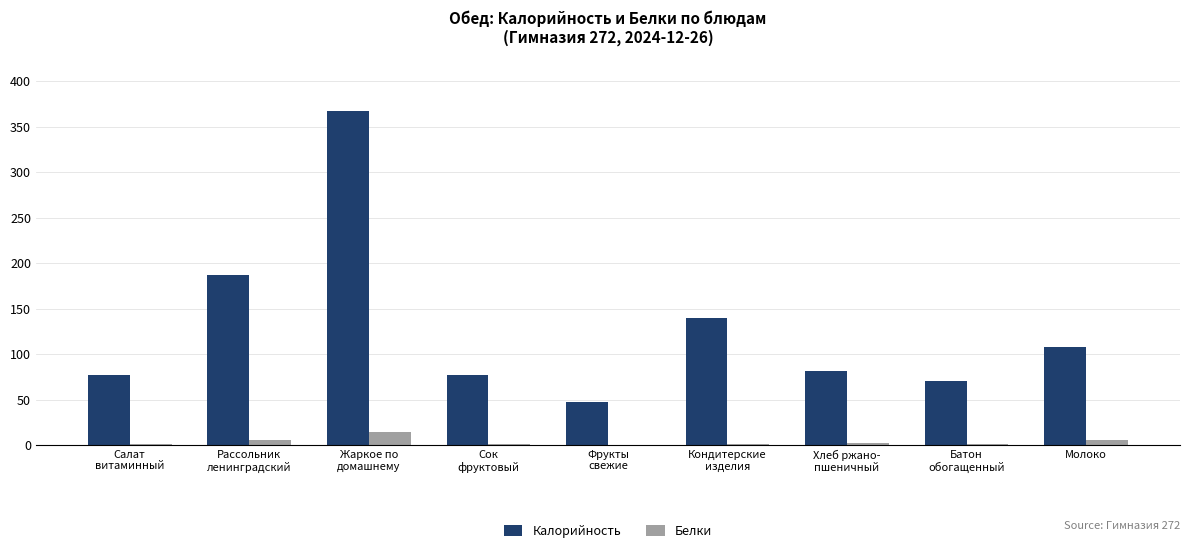

What is the sum of all Калорийность values?

1155.9